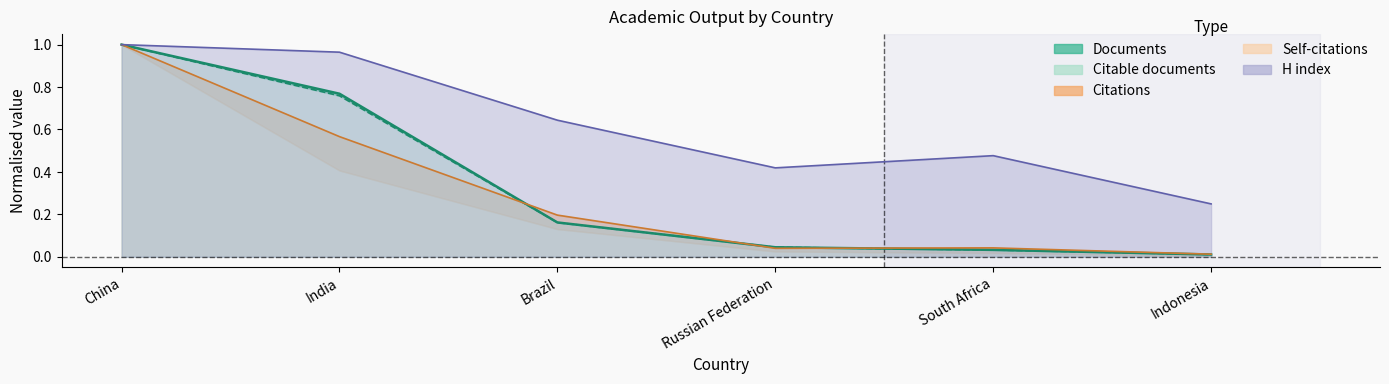

At which category does H index reach its first local peak?

South Africa